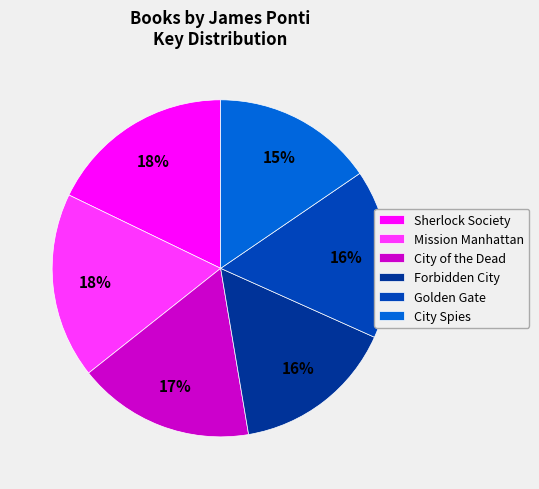

Which category has the smallest portion of the pie?

City Spies